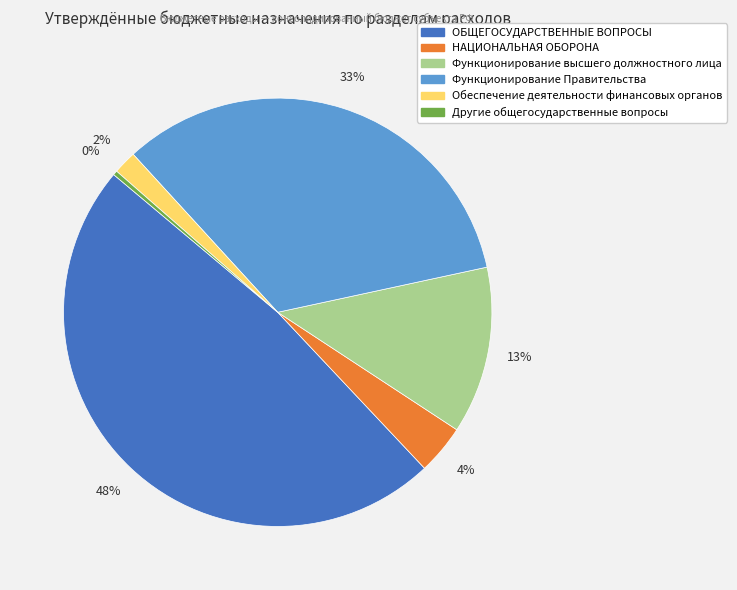

Rank the categories by value from lowest to highest.

Другие общегосударственные вопросы, Обеспечение деятельности финансовых органов, НАЦИОНАЛЬНАЯ ОБОРОНА, Функционирование высшего должностного лица, Функционирование Правительства, ОБЩЕГОСУДАРСТВЕННЫЕ ВОПРОСЫ